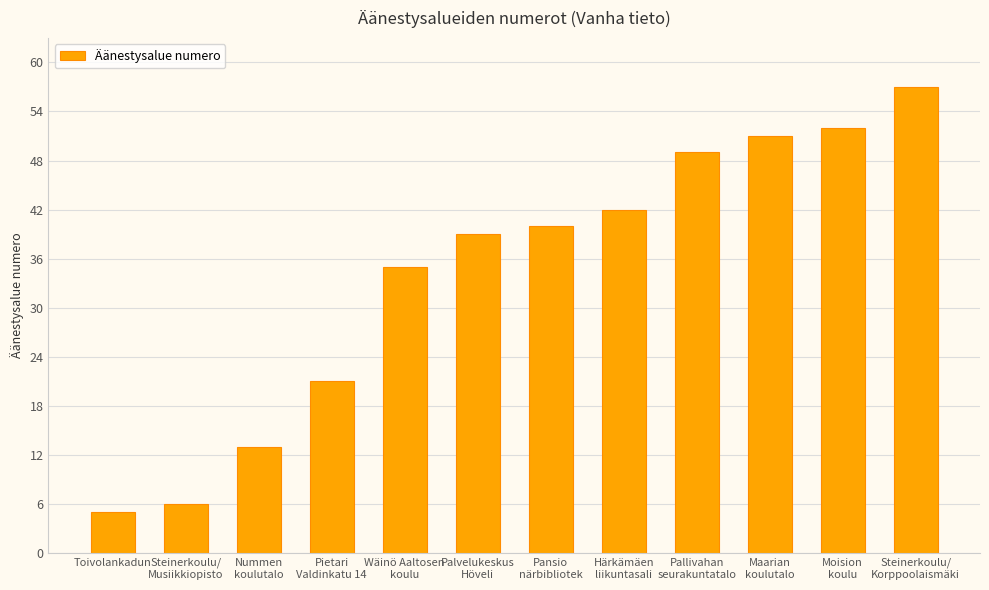

Reading left to right, transcribe all the data shown in this chart.

5	6	13	21	35	39	40	42	49	51	52	57